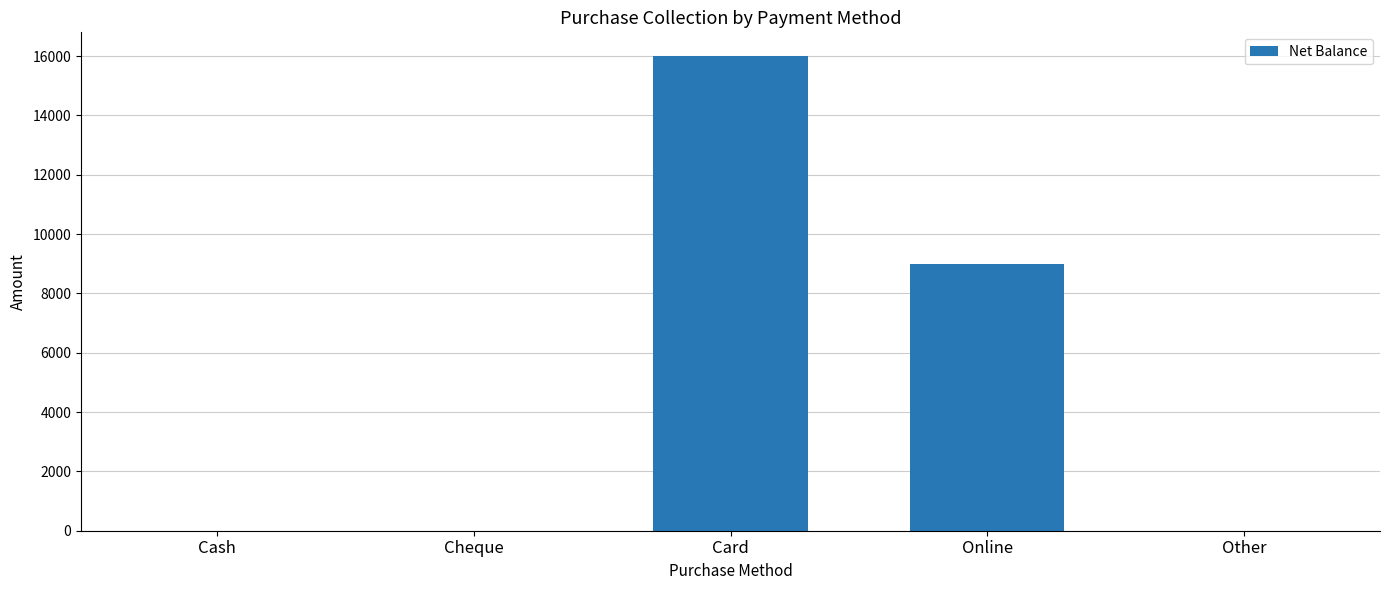

Which label corresponds to the largest value in the chart?

Card